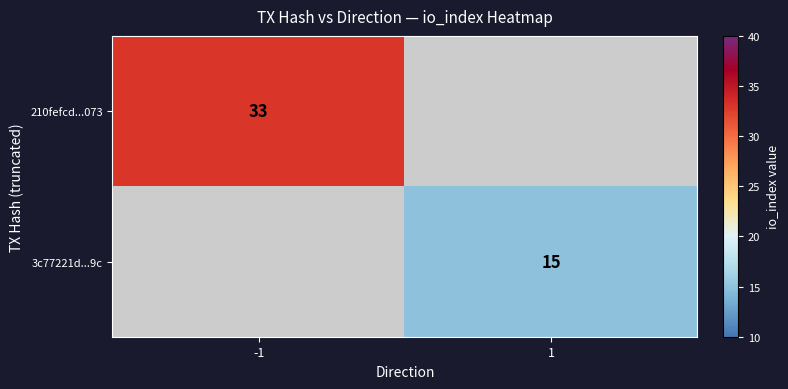

Is the value of 210fefcd...073 at -1 greater than the value of 3c77221d...9c at 1?

Yes